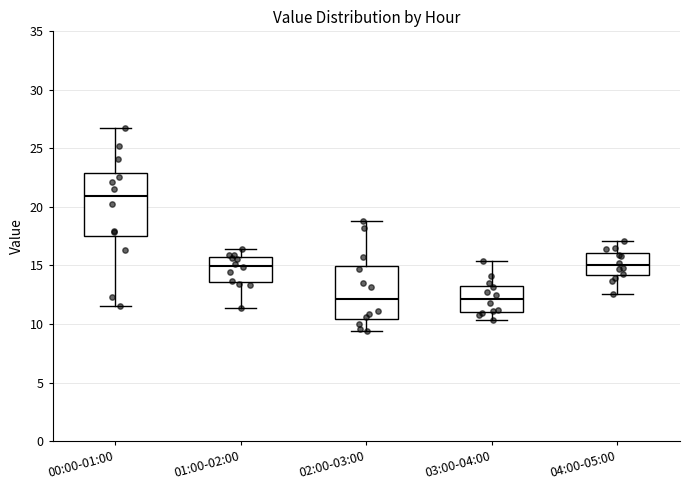

Comparing the boxes themselves (not the whiskers), which one is the tallest?

00:00-01:00